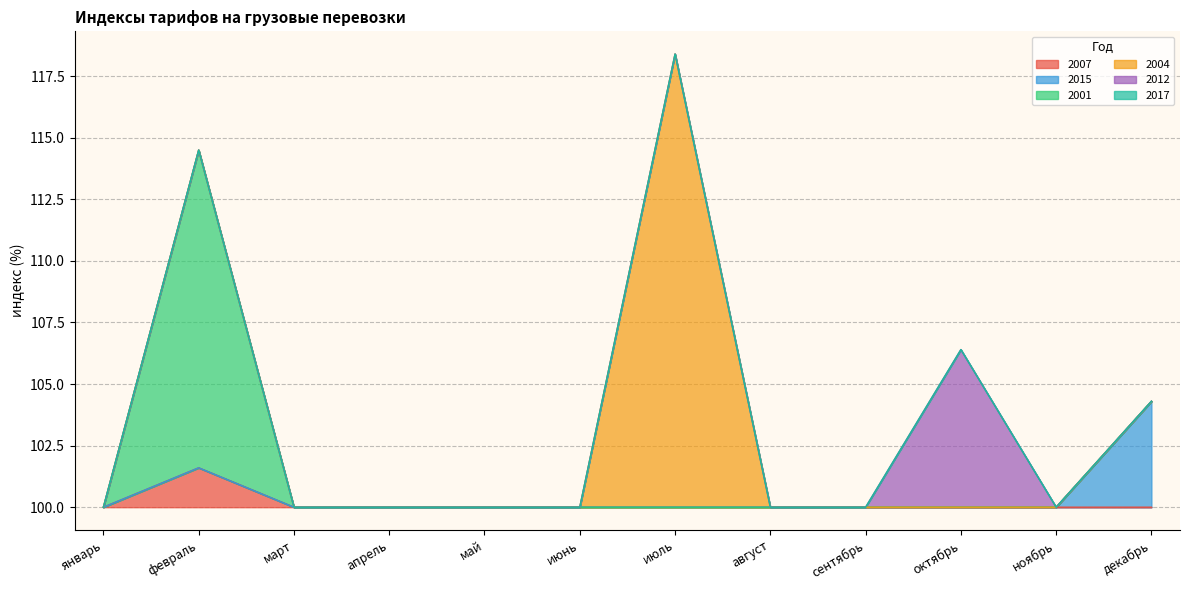

What is the average value of the 2004 series?

101.5